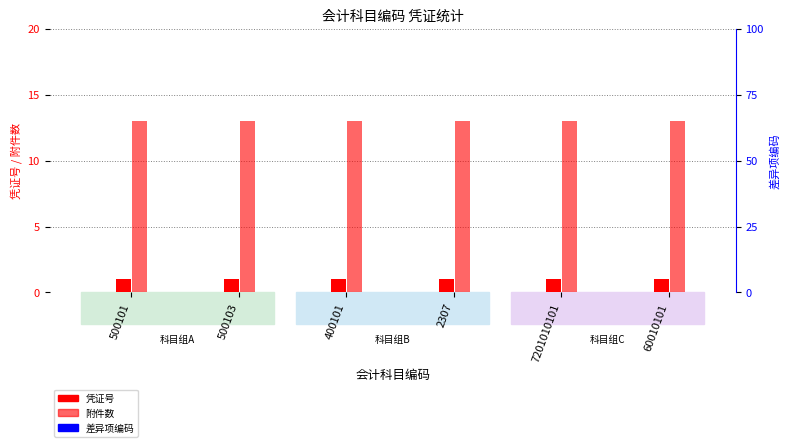

What are all the series names shown in the legend?

凭证号, 附件数, 差异项编码